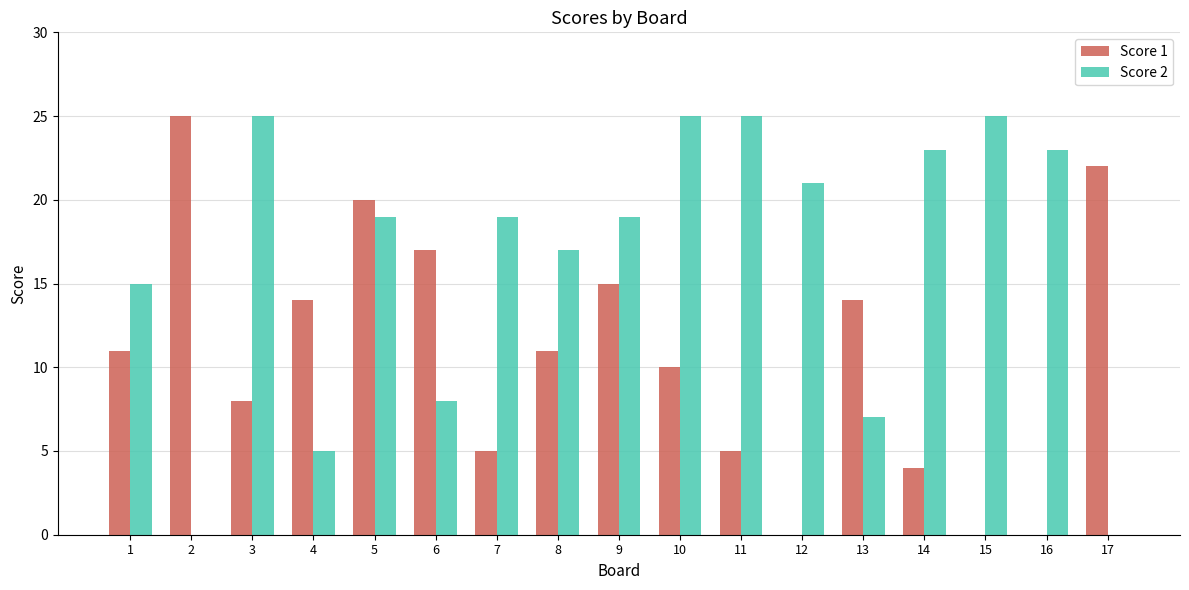

What is the total value across all series at 1?

26